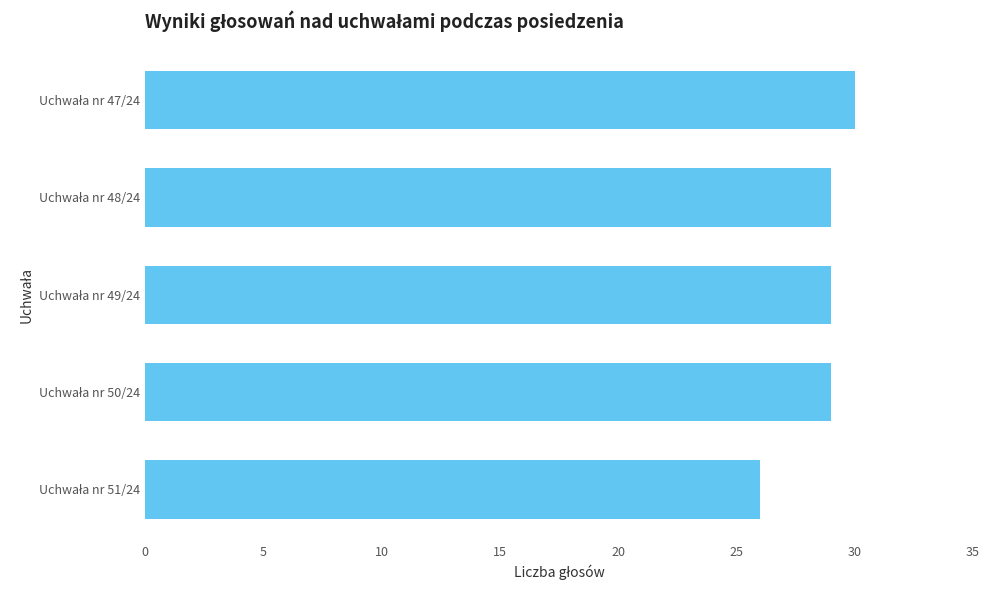

What is the average value?

29